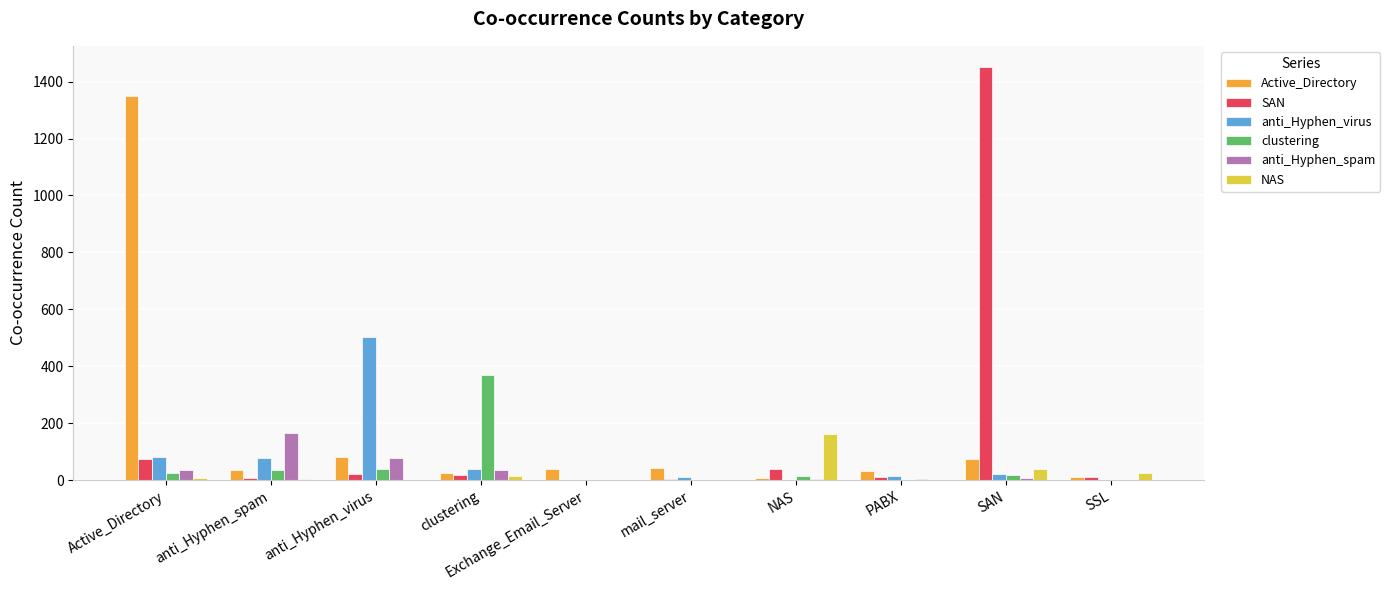

Does the chart contain stacked bars?

No